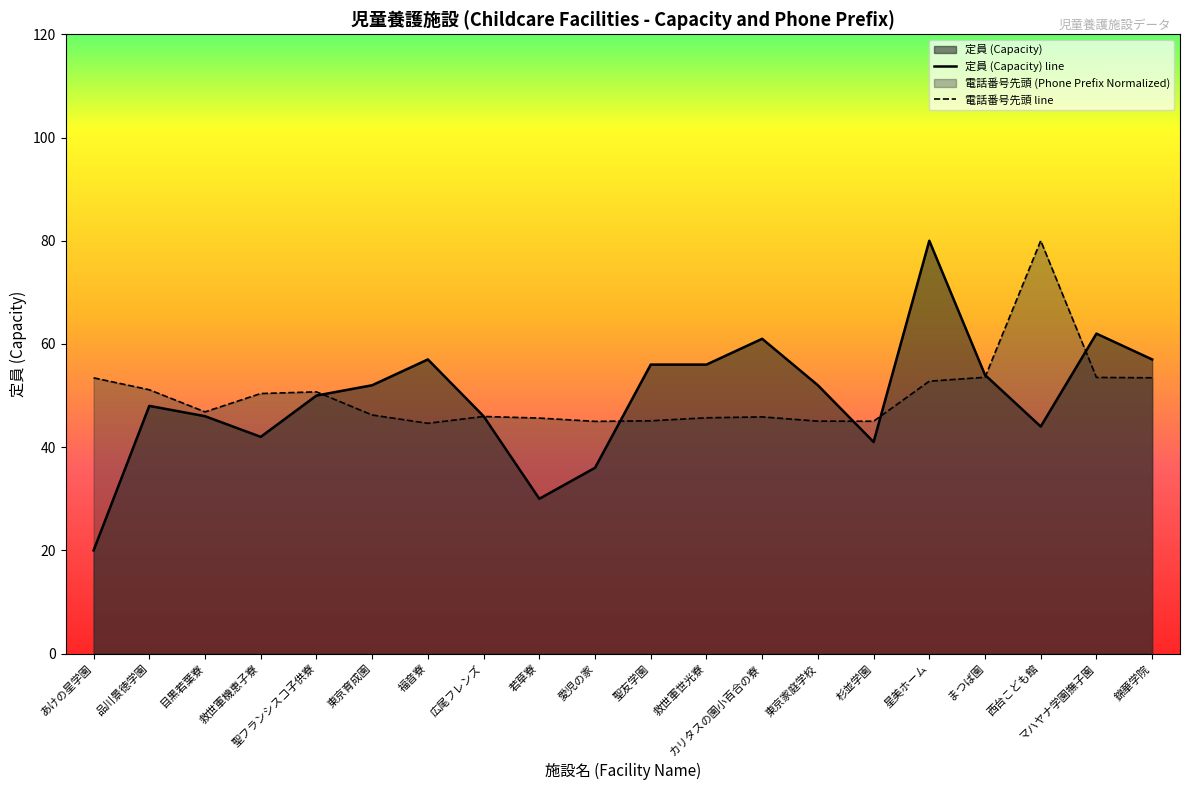

Is the value of 電話番号先頭 line at 広尾フレンズ greater than the value of 定員 (Capacity) line at マハヤナ学園撫子園?

No